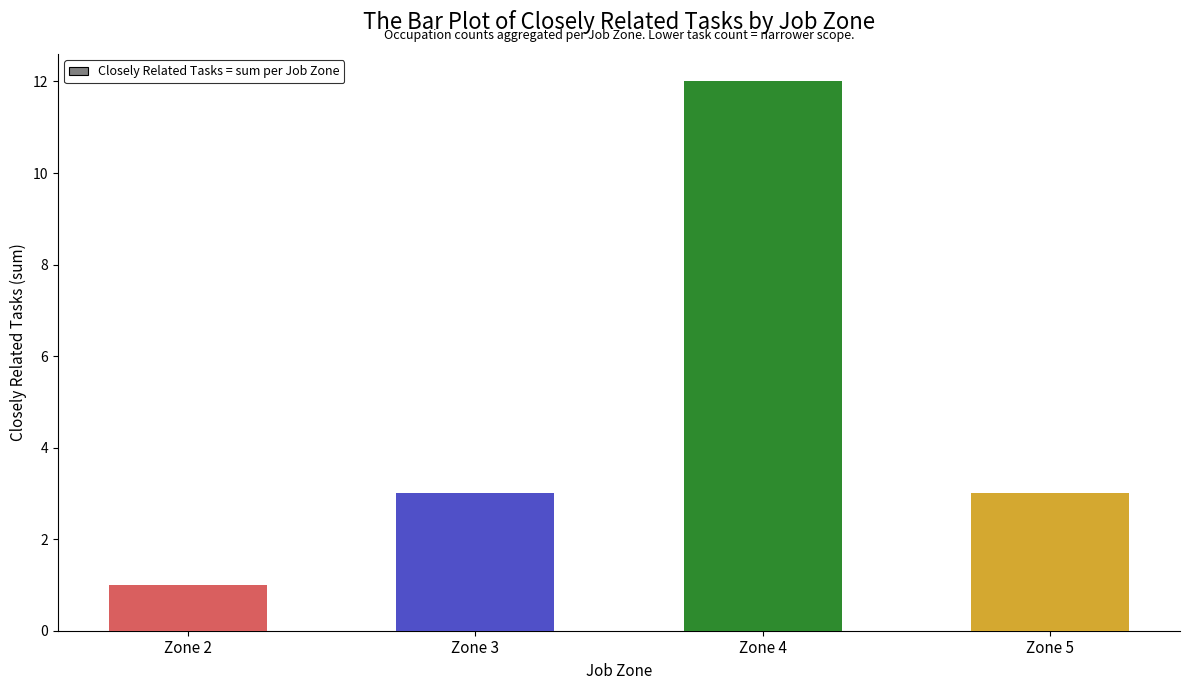

Reading left to right, what are all the values shown in this chart?

1	3	12	3